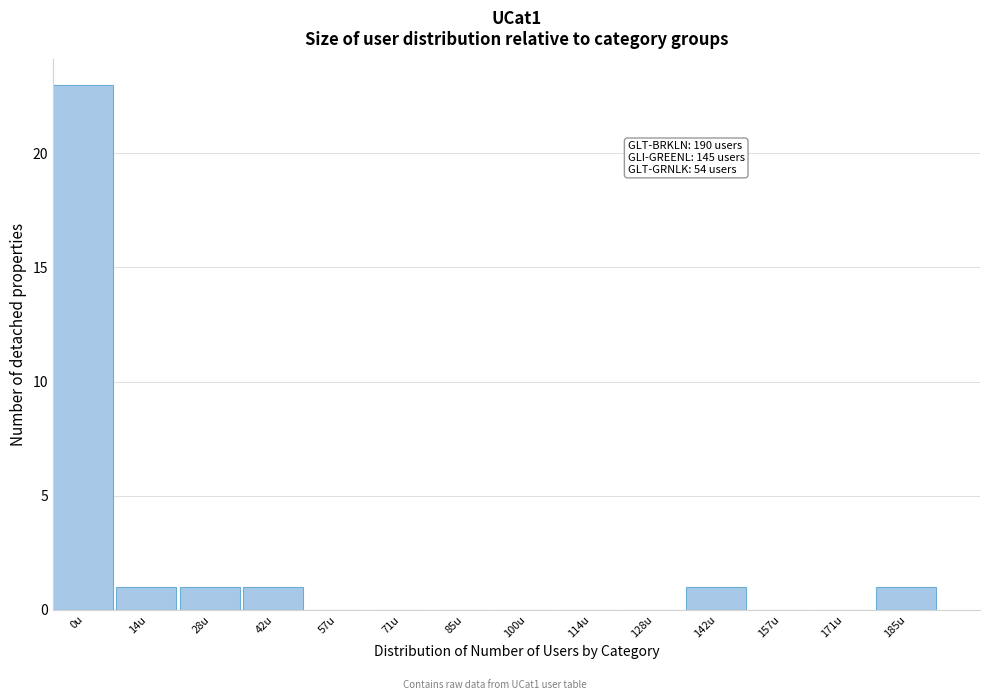

Reading left to right, extract all data points from this chart.

0u=23	14u=1	28u=1	42u=1	57u=0	71u=0	85u=0	100u=0	114u=0	128u=0	142u=1	157u=0	171u=0	185u=1